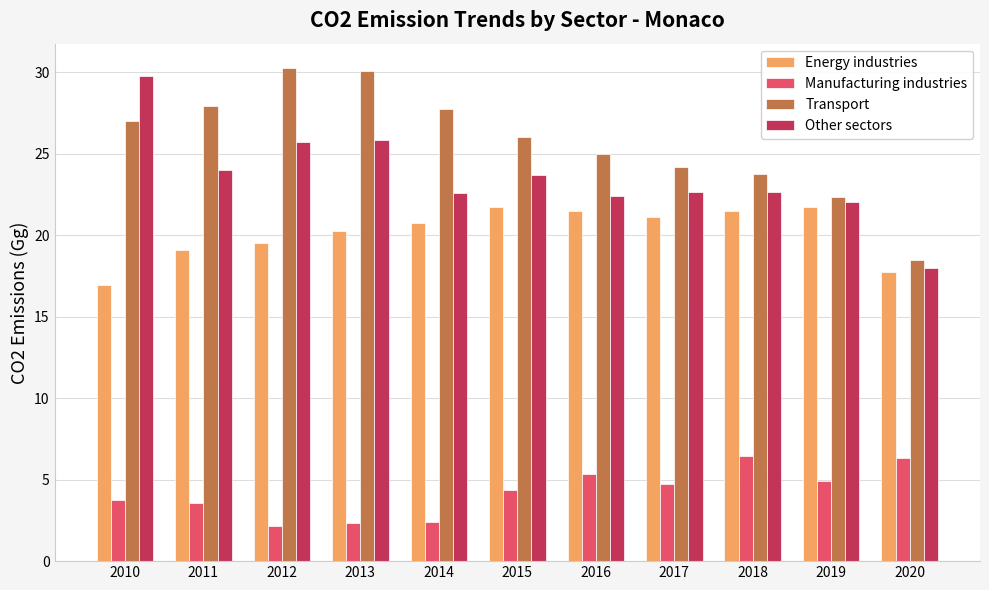

How many bars are there in each group?

4